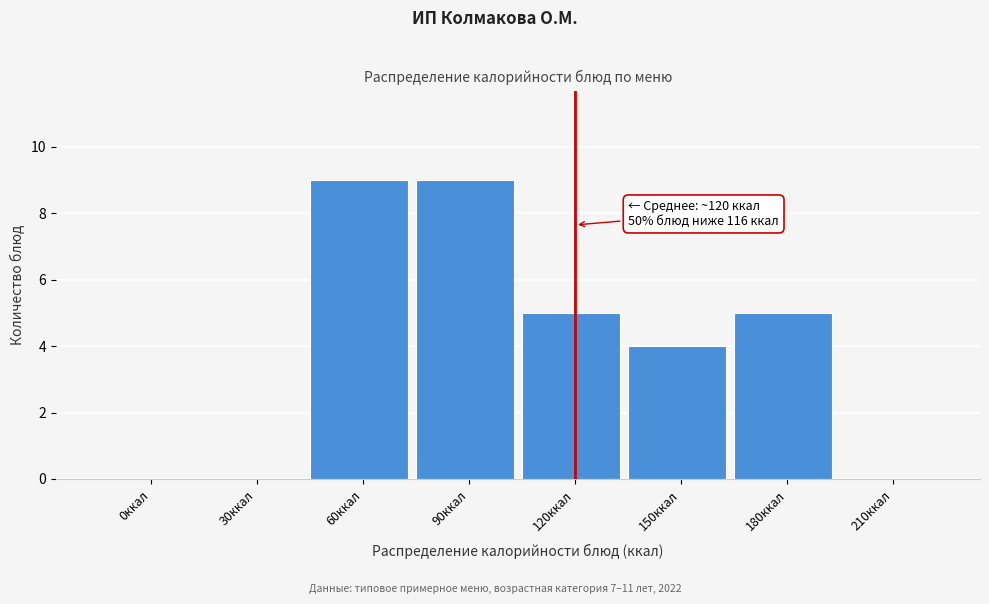

Reading left to right, what are all the values shown in this chart?

0ккал=0	30ккал=0	60ккал=9	90ккал=9	120ккал=5	150ккал=4	180ккал=5	210ккал=0